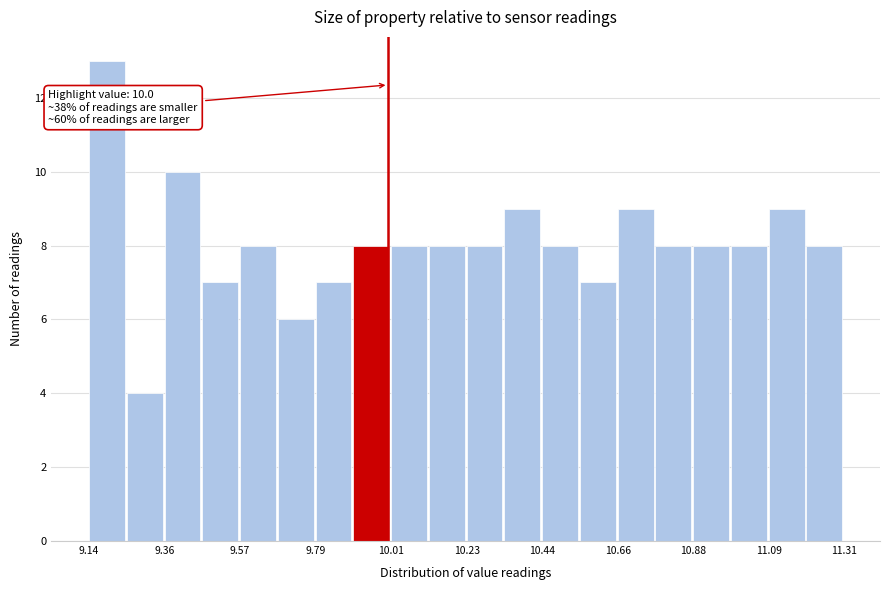

Read against the x-axis, roughly where is the centre of the tallest bar?

9.20